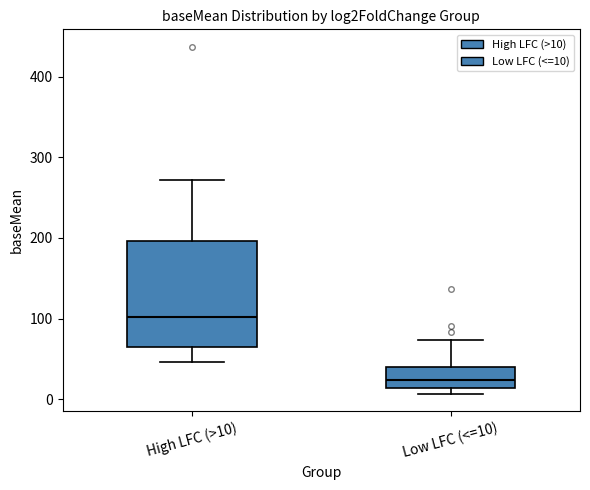

Reading left to right, read every box against the y-axis: the position of its median line, the range the box covers, and the ends of its whiskers. The values are not printed on the chart, so give them approximately, as read against the axis.

High LFC (>10): median 100, box 60 to 200, whiskers 50 to 270
Low LFC (<=10): median 20, box 10 to 40, whiskers 10 (just below the box's lower edge) to 70